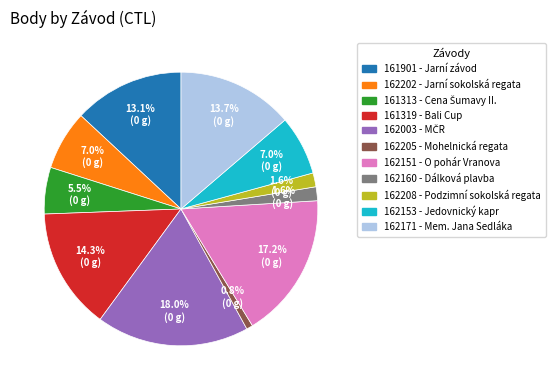

Does 162160 account for over 50% of the chart?

No